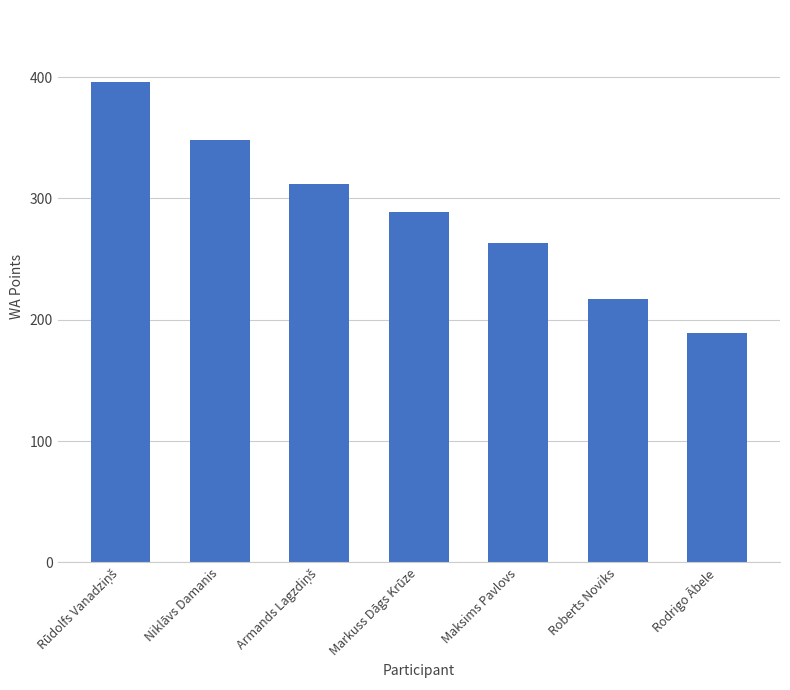

Reading left to right, transcribe all the data shown in this chart.

396	348	312	289	263	217	189